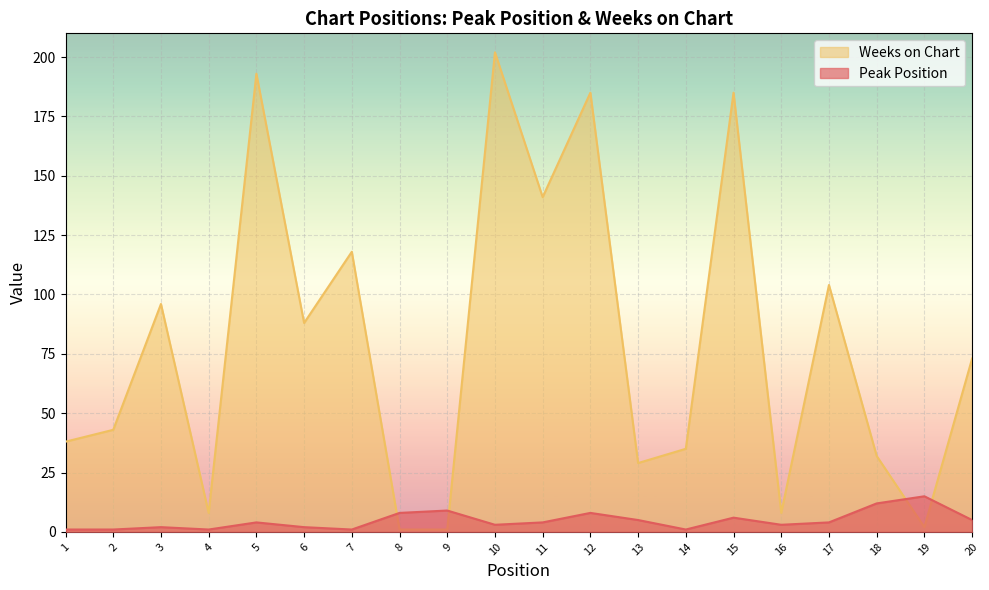

The Weeks on Chart series shows 46 at 12. True or false?

False